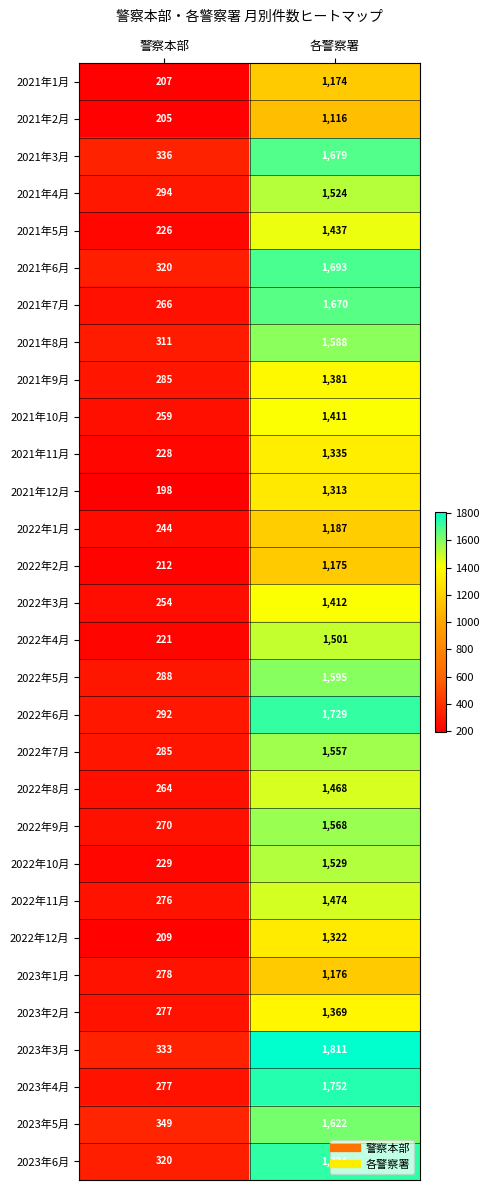

Which label corresponds to the largest value in the chart?

各警察署